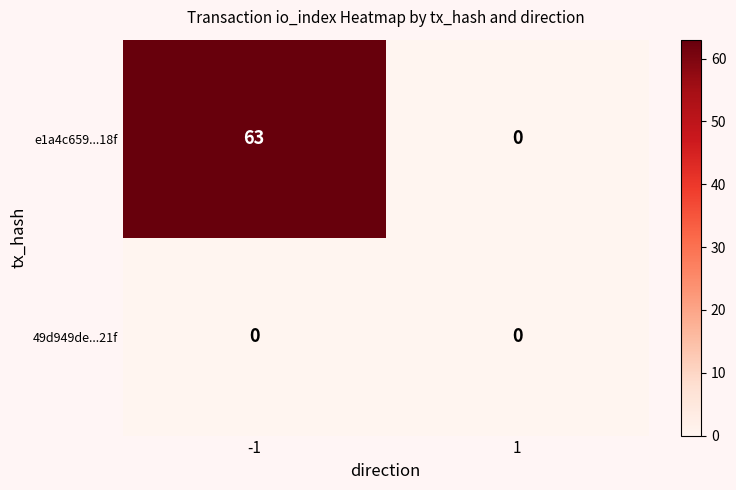

At which category is the sum across all series the highest?

-1